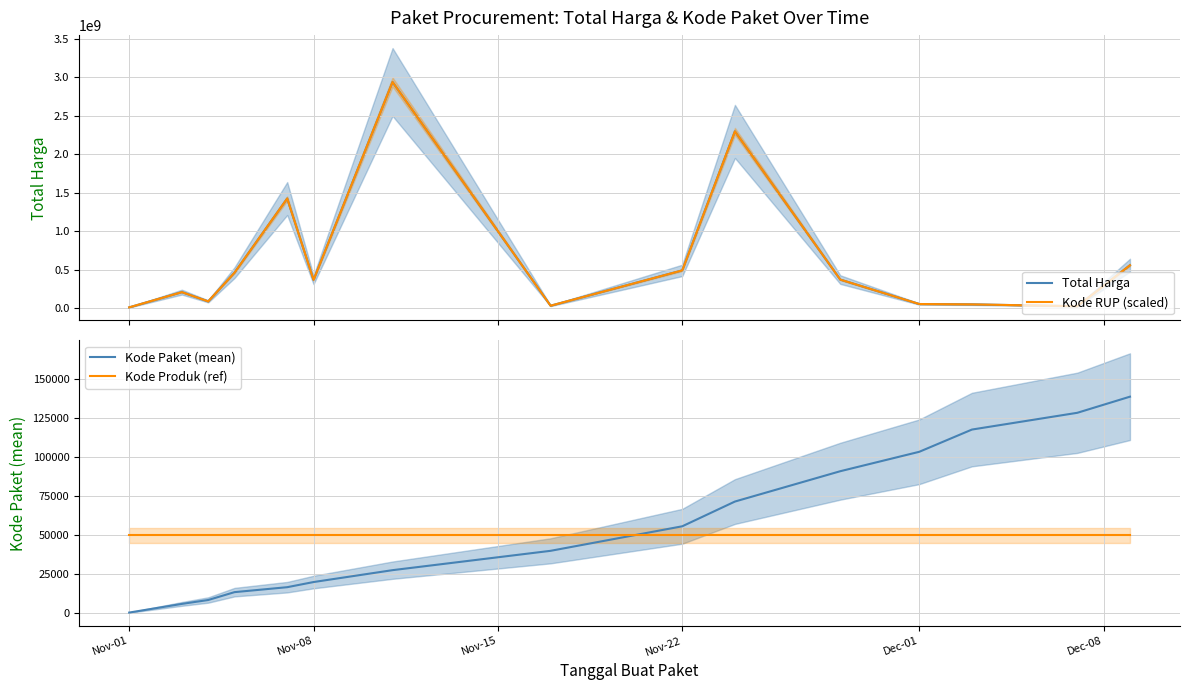

The Kode Paket (mean) series shows 103541.0 at Dec-01. True or false?

True